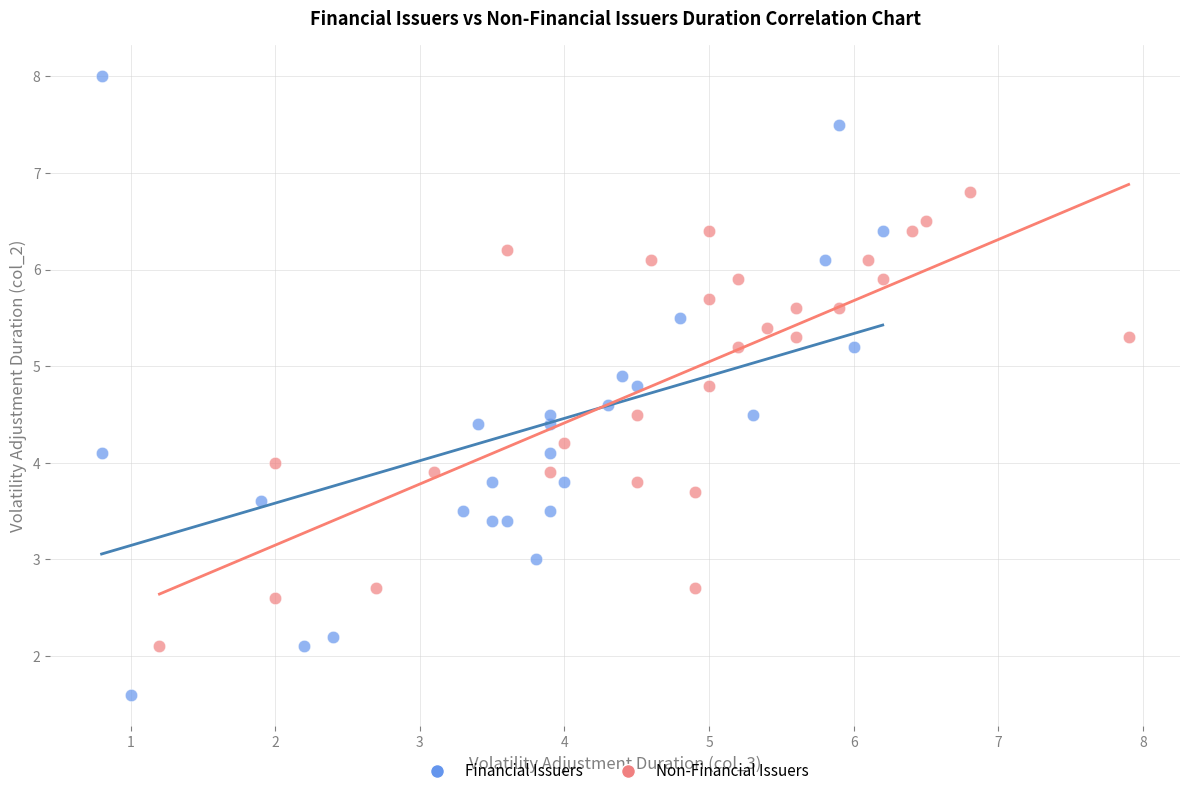

Which series contains the highest Y value?

Financial Issuers